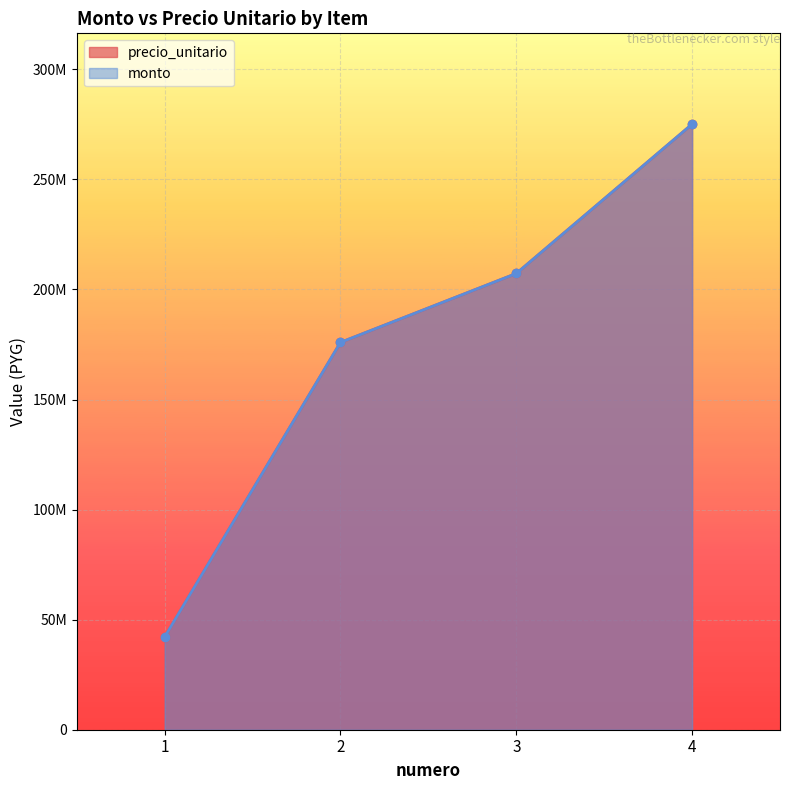

Which has a higher value, 2 or 1?

2